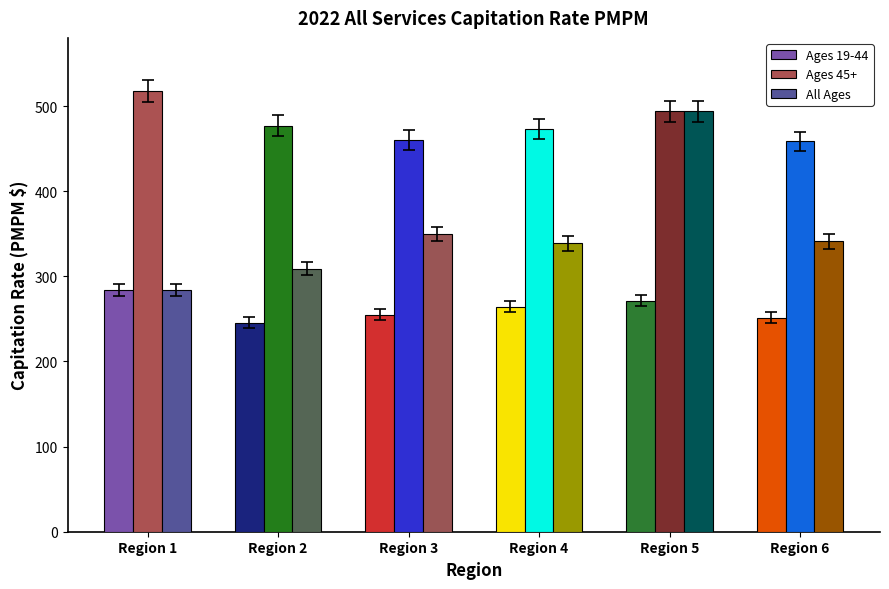

At which category is the sum across all series the highest?

Region 5